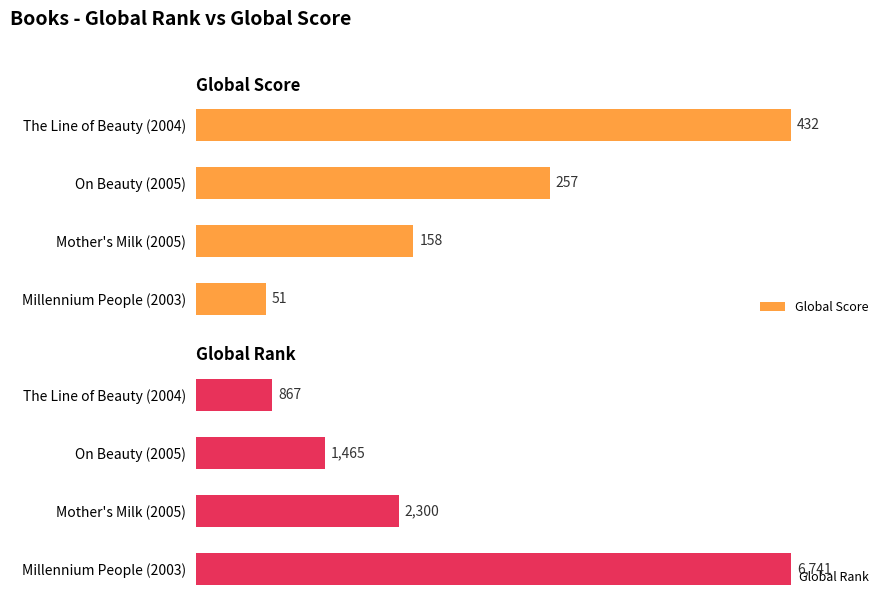

Which series has the largest total across all categories?

Global Rank